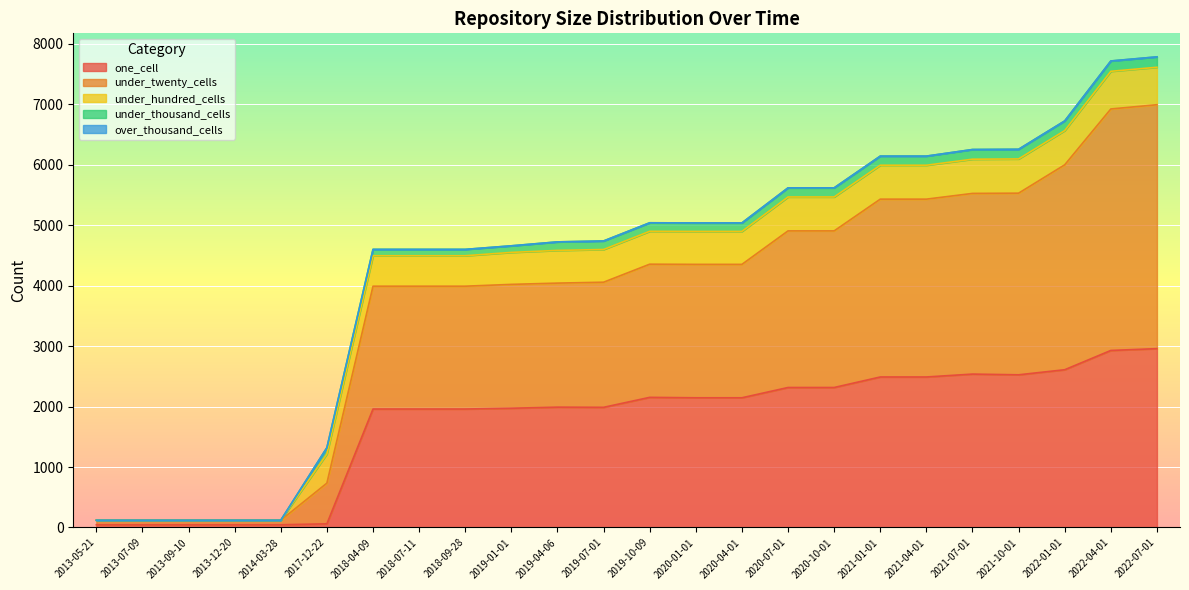

How many times do one_cell and under_hundred_cells cross each other?

2